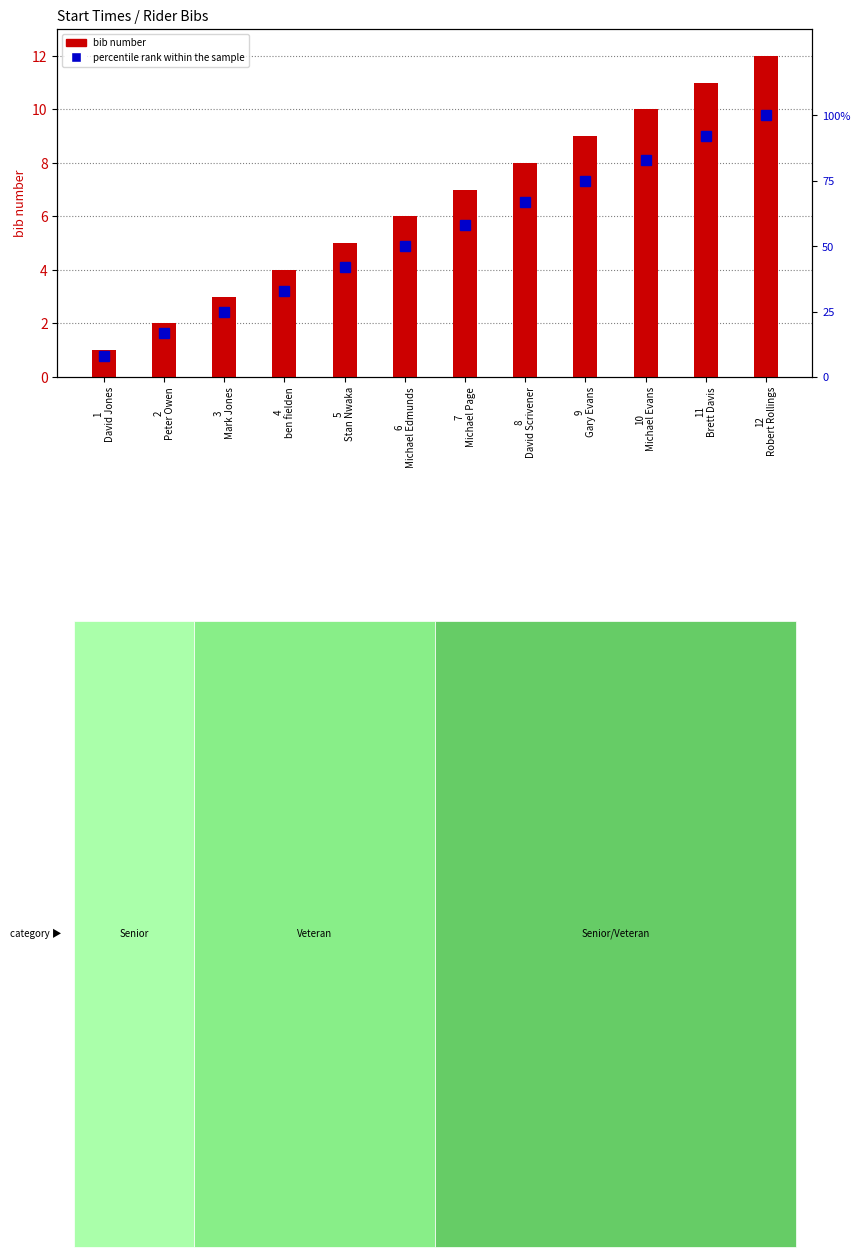

Is it true that percentile rank within the sample equals 9 at 2
Peter Owen?

False